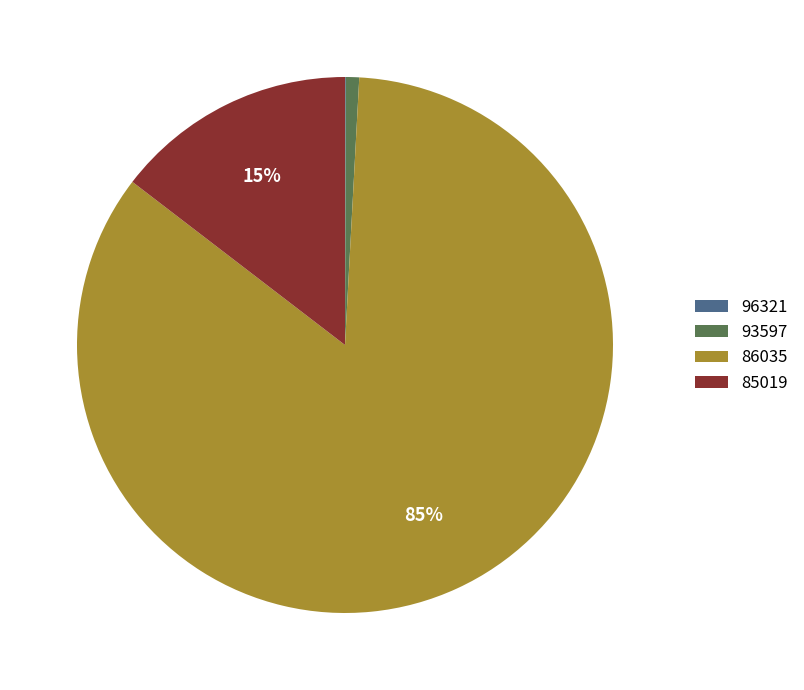

What percentage is the 93597 slice, to the nearest percent?

1%